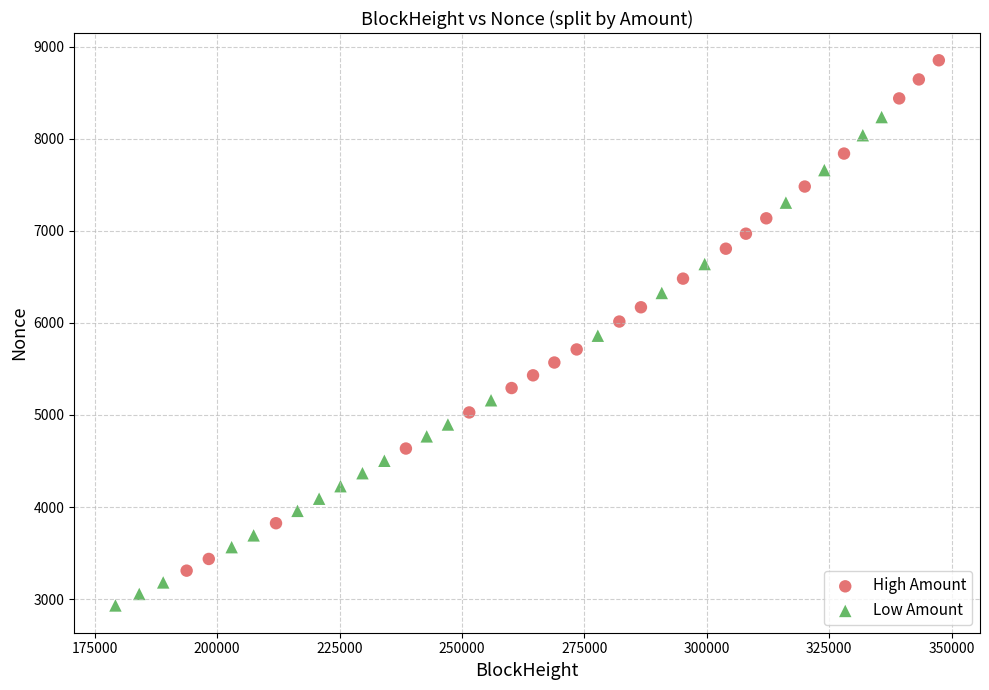

Which series contains the lowest Y value?

Low Amount